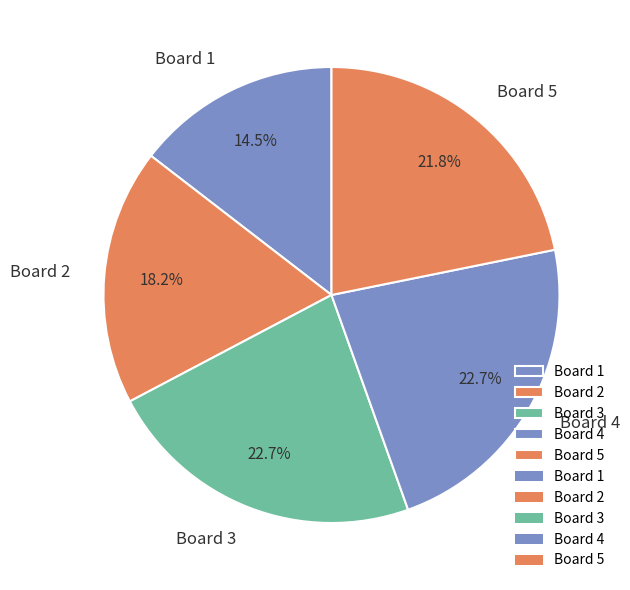

The Board 1 slice represents 1% of the pie. True or false?

False